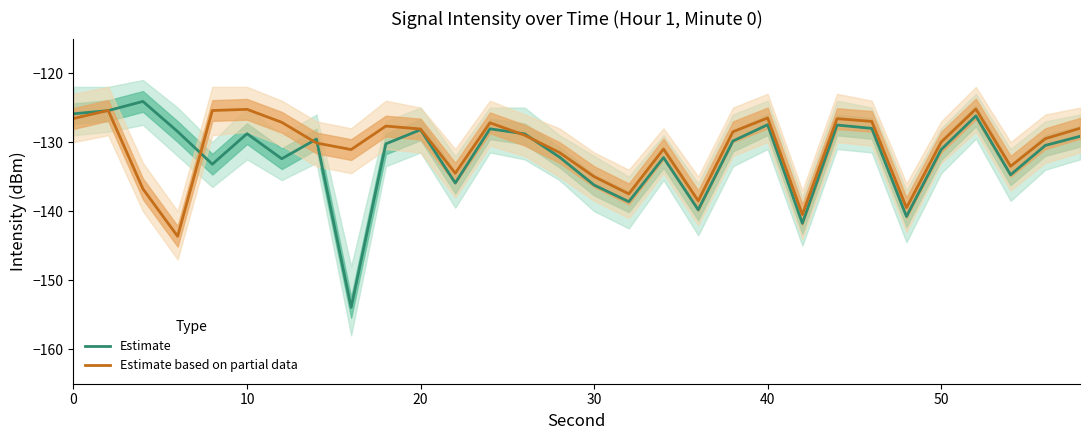

The value of Estimate based on partial data at 30 is -175.7. True or false?

False